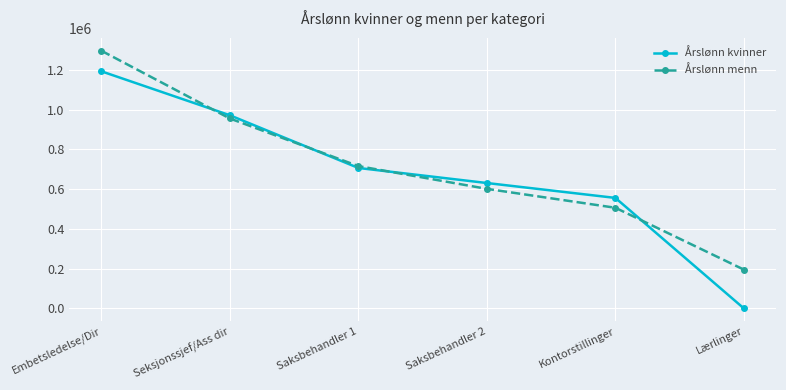

How many categories are shown in the chart?

6